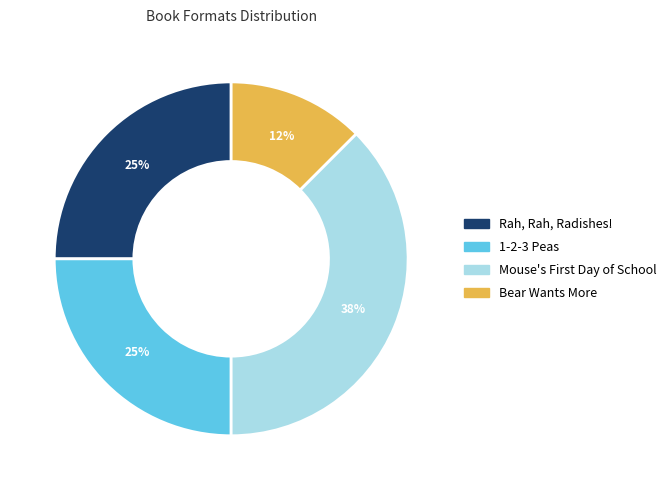

Count the number of slices in the pie.

4